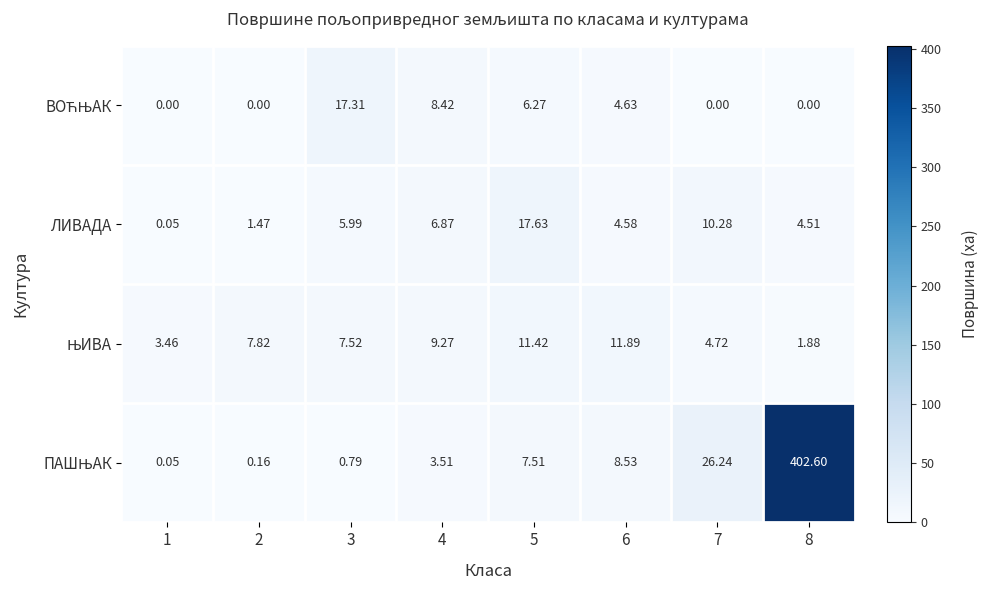

How many values in the ЛИВАДА series are below 5?

4